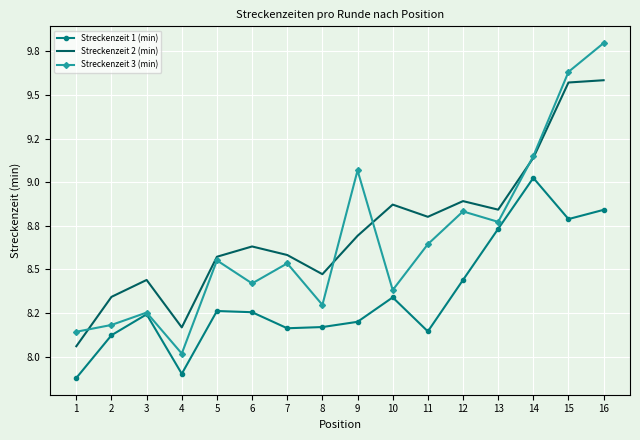

True or false: Streckenzeit 1 (min) and Streckenzeit 2 (min) cross at least once.

False